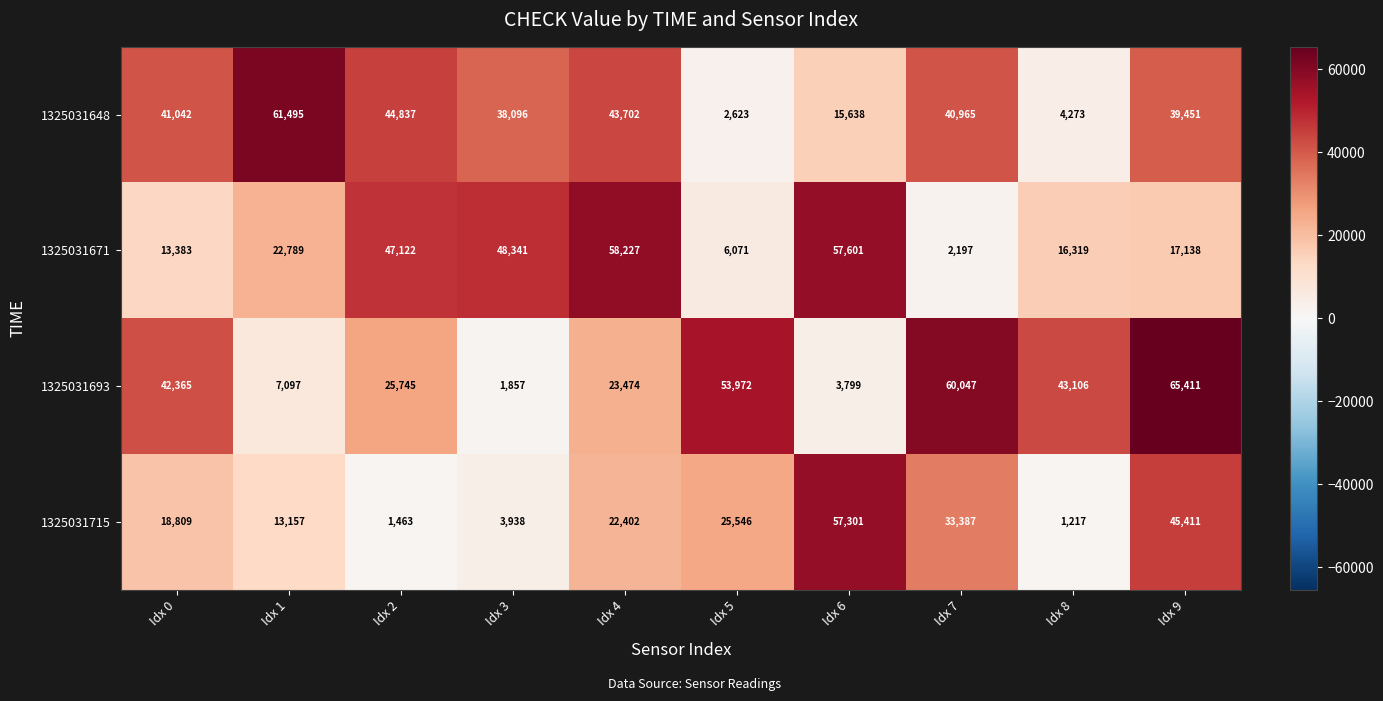

What is the sum of all 1325031671 values?

289188